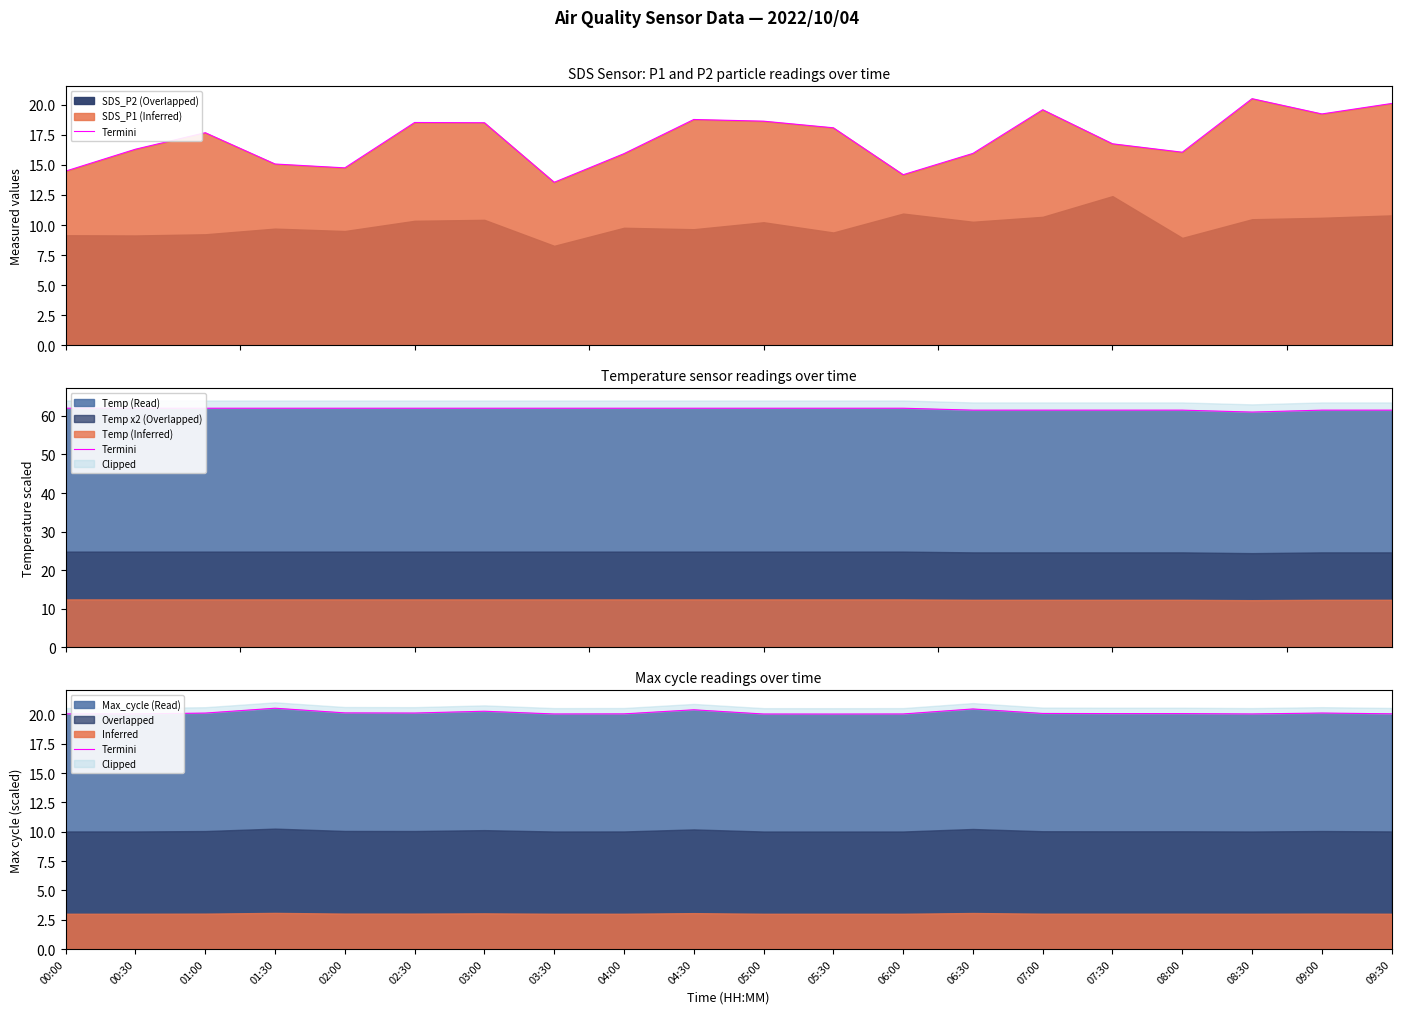

Which category has the highest value across all series?

01:30